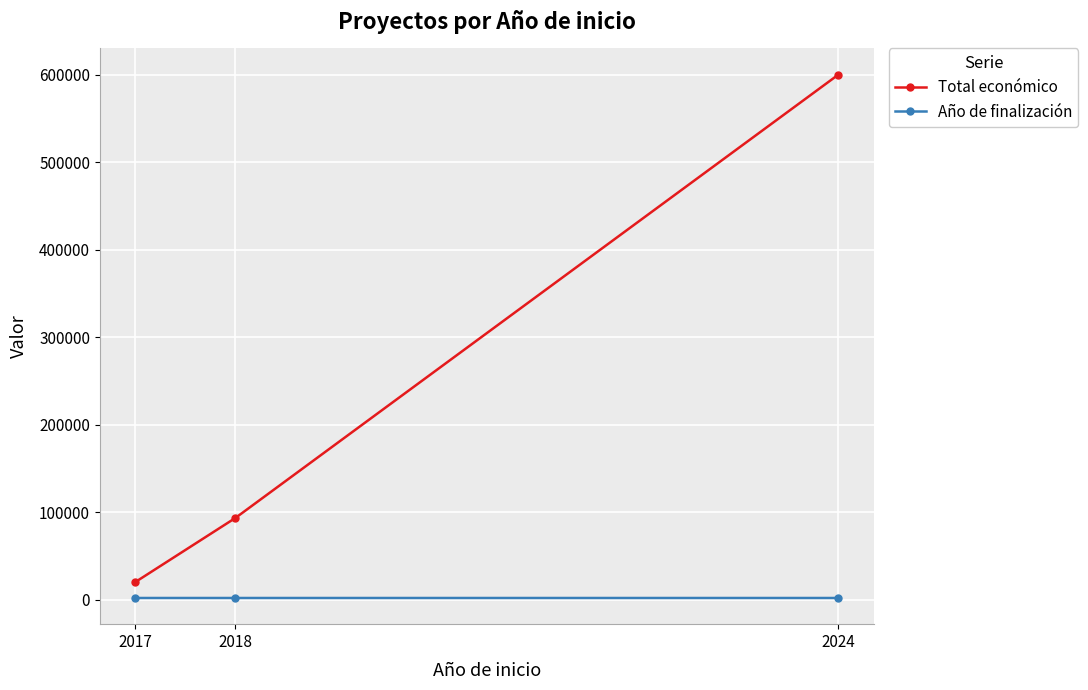

What is the average value of the Año de finalización series?

2025